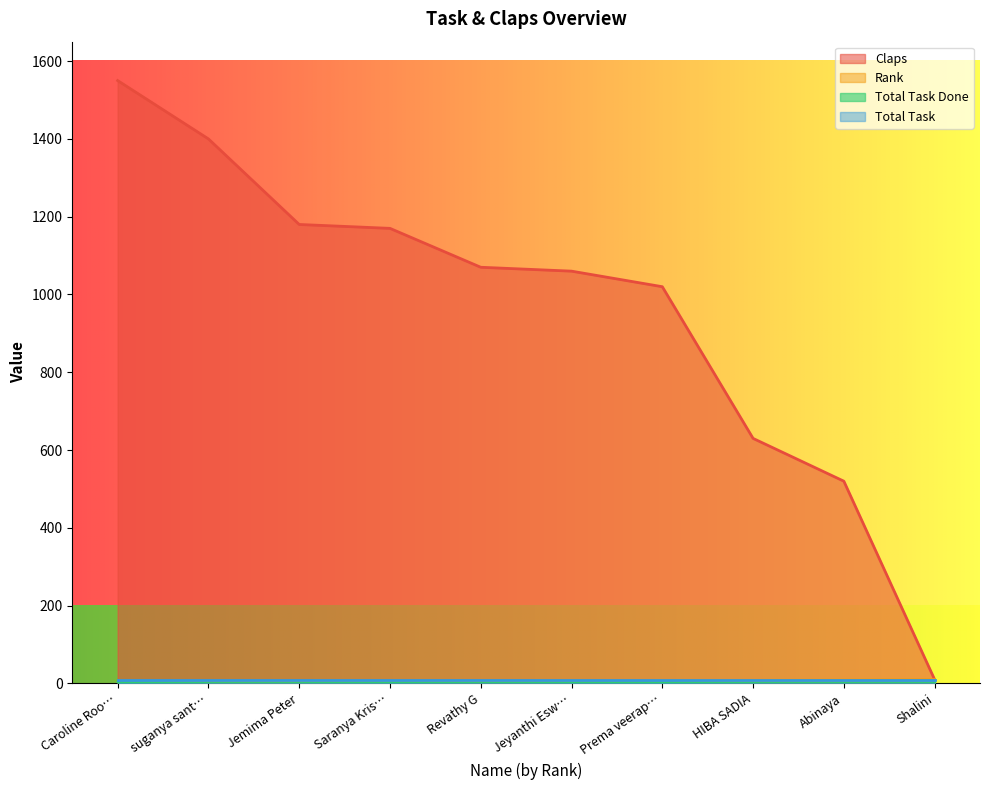

What is the total value across all series at Shalini?

20